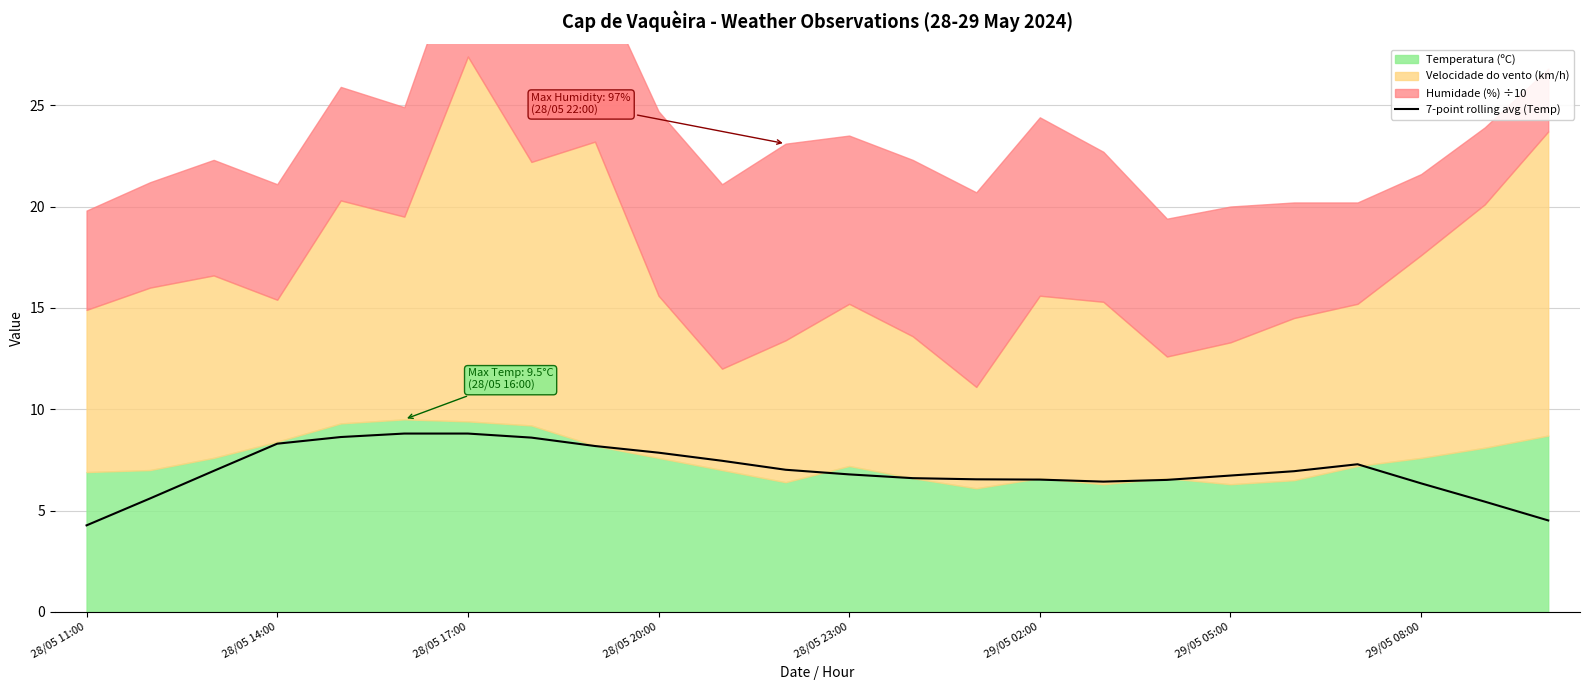

How many lines are shown in the chart?

1